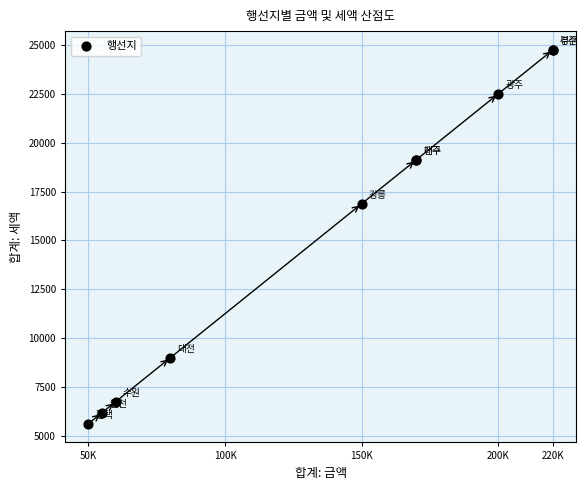

What Y value in the scatter plot is closest to 15187?

16875